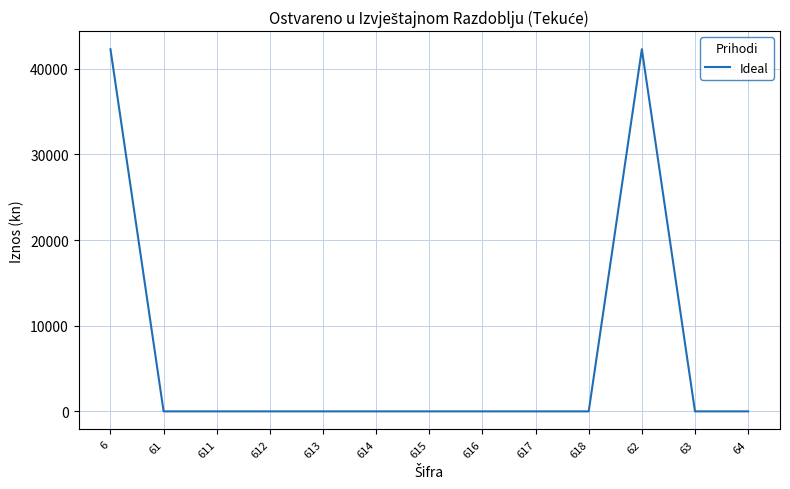

What is the difference between the maximum and minimum values?

42266.8